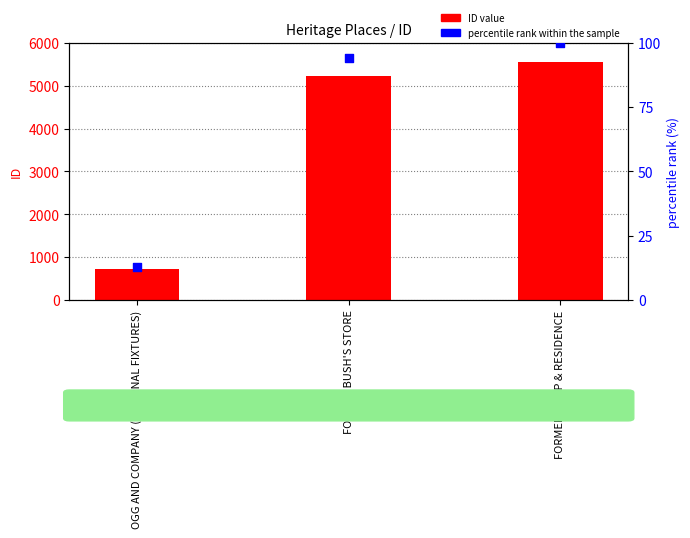

At how many categories does at least one series exceed 3713?

2